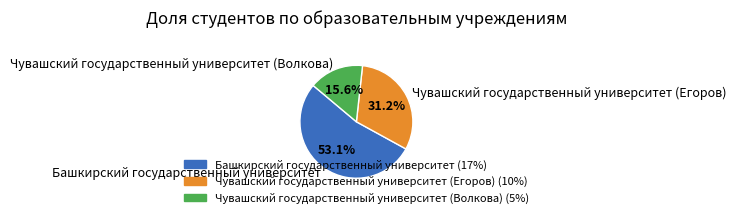

How many slices are in this pie chart?

3